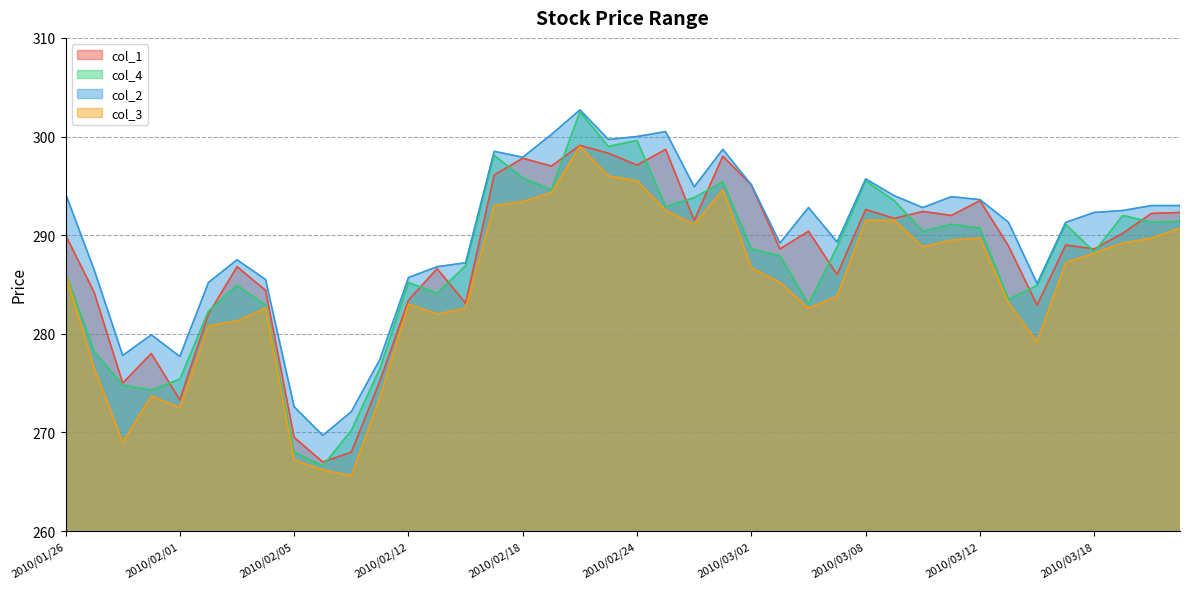

How many lines are shown in the chart?

4